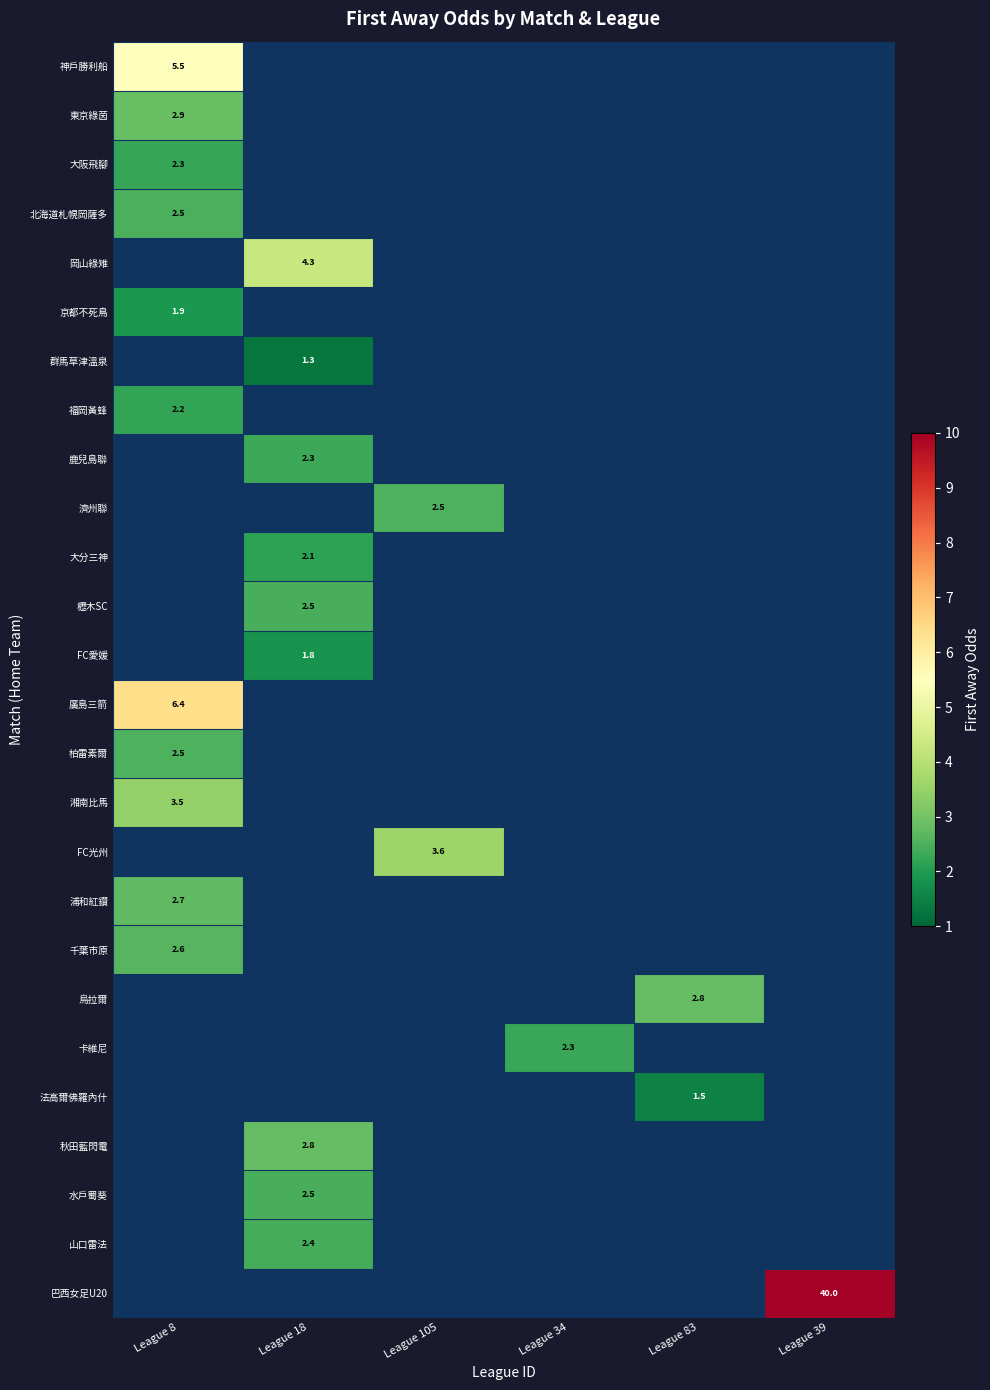

Which label corresponds to the smallest value in the chart?

League 18